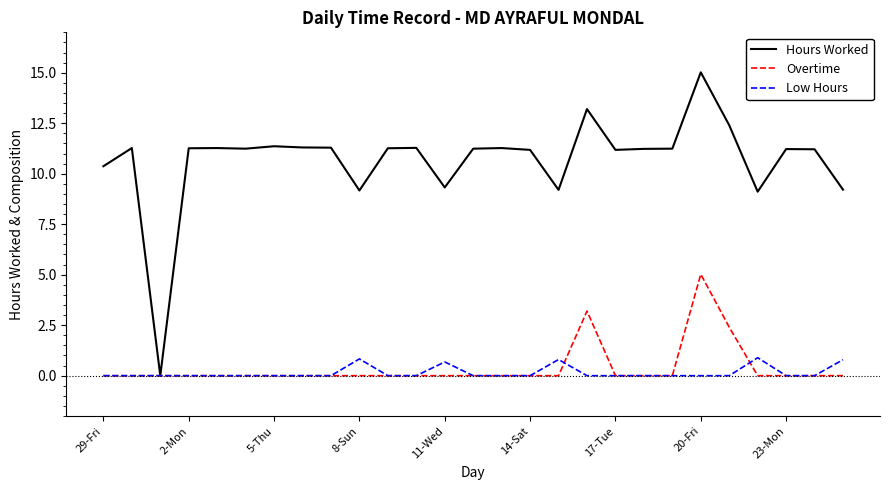

Rank the series by their maximum value, from highest to lowest.

Hours Worked, Overtime, Low Hours